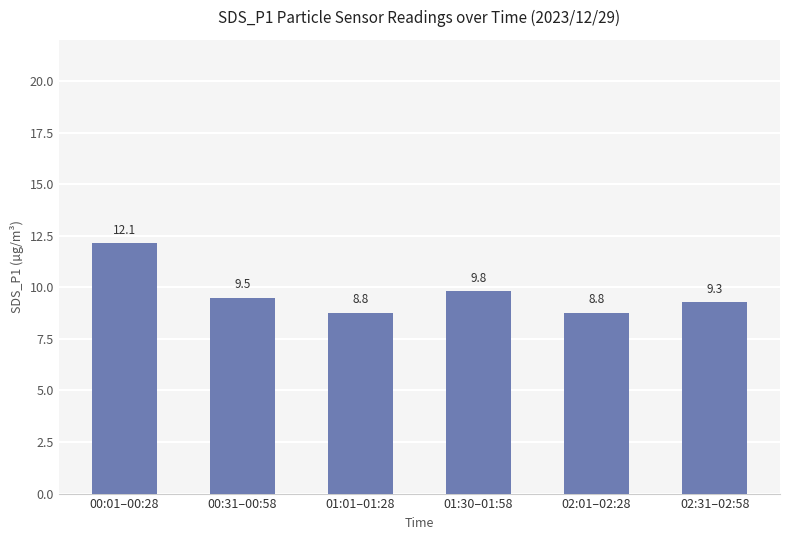

What is the smallest value displayed?

8.8